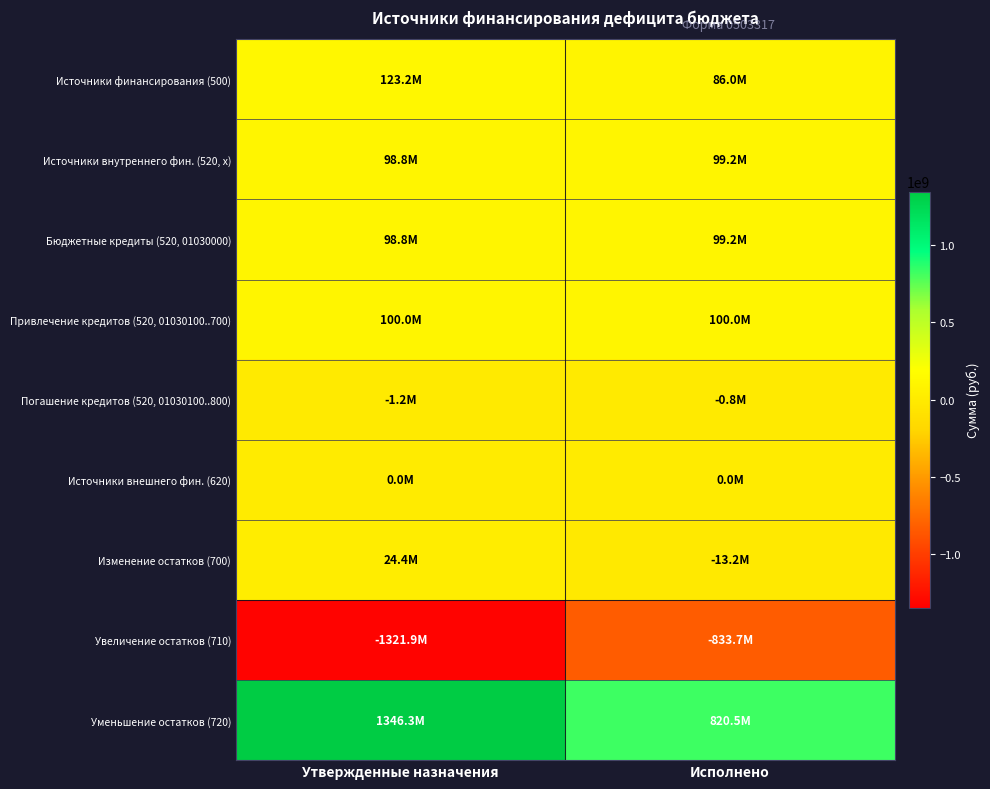

Rank the series at Исполнено from lowest to highest value.

Увеличение остатков (710), Изменение остатков (700), Погашение кредитов (520, 01030100..800), Источники внешнего фин. (620), Источники финансирования (500), Источники внутреннего фин. (520, x), Бюджетные кредиты (520, 01030000), Привлечение кредитов (520, 01030100..700), Уменьшение остатков (720)